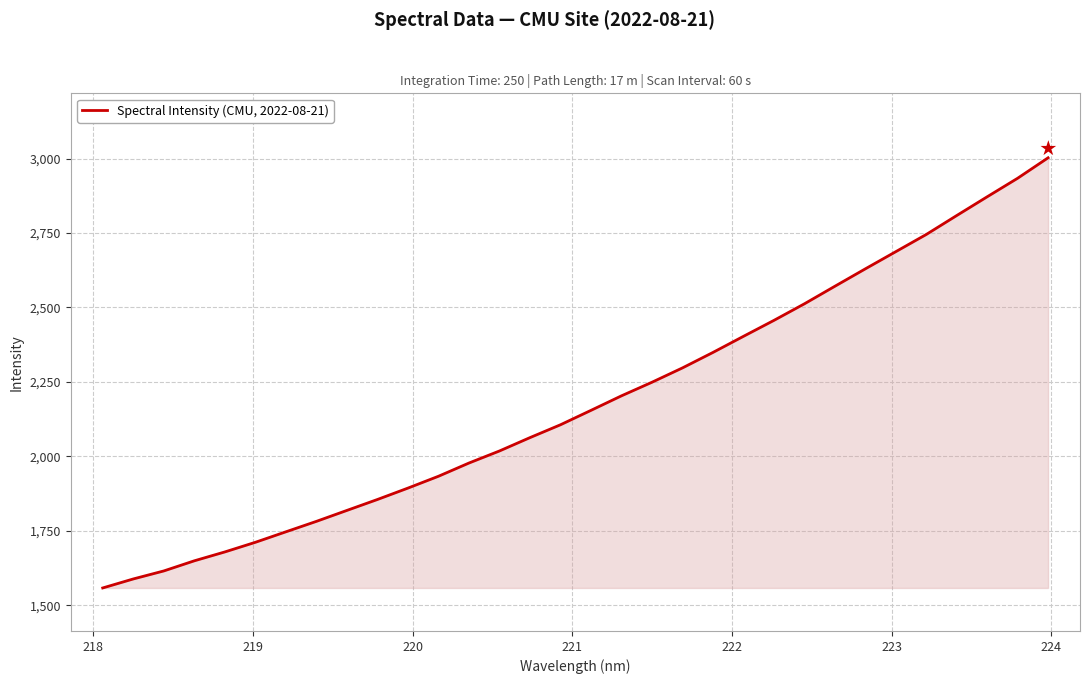

What is the minimum value shown in the chart?

1558.0